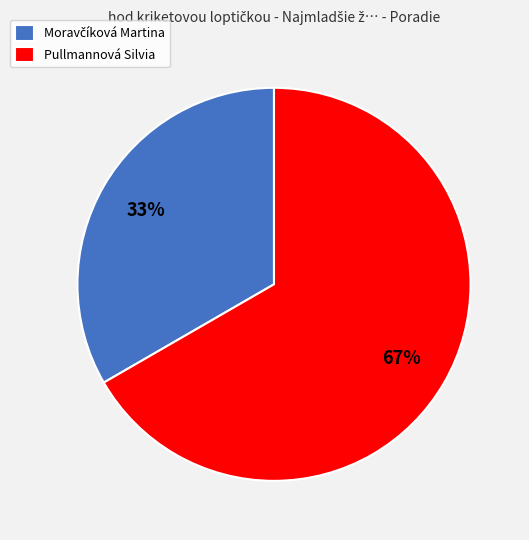

Which category has the biggest portion of the pie?

Pullmannová Silvia